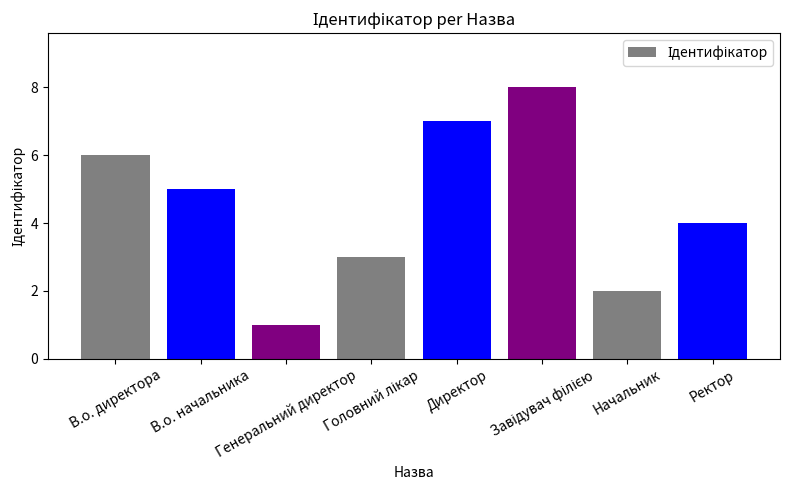

Count the number of categories in the chart.

8